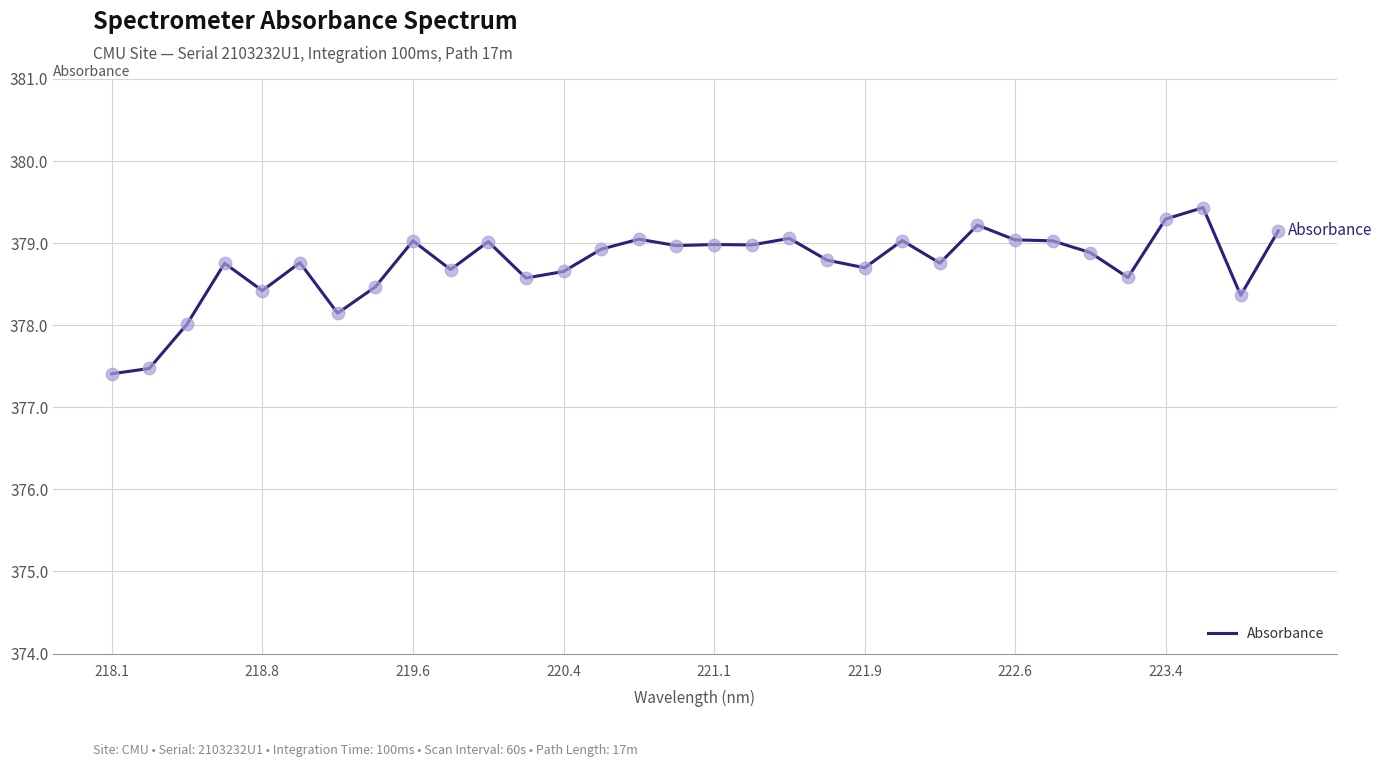

What is the greatest value displayed?

379.4